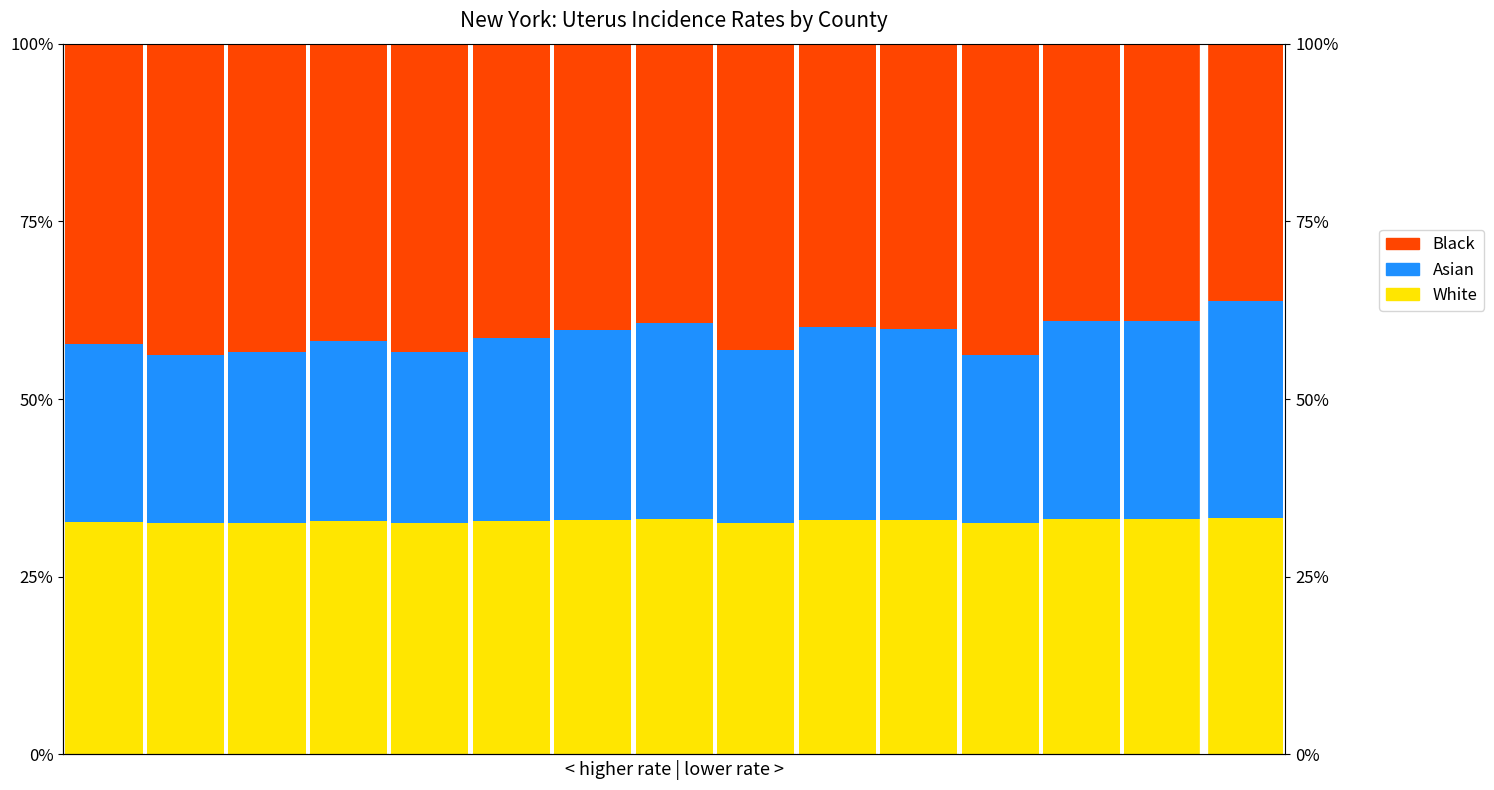

At which label does Black reach its minimum?

14